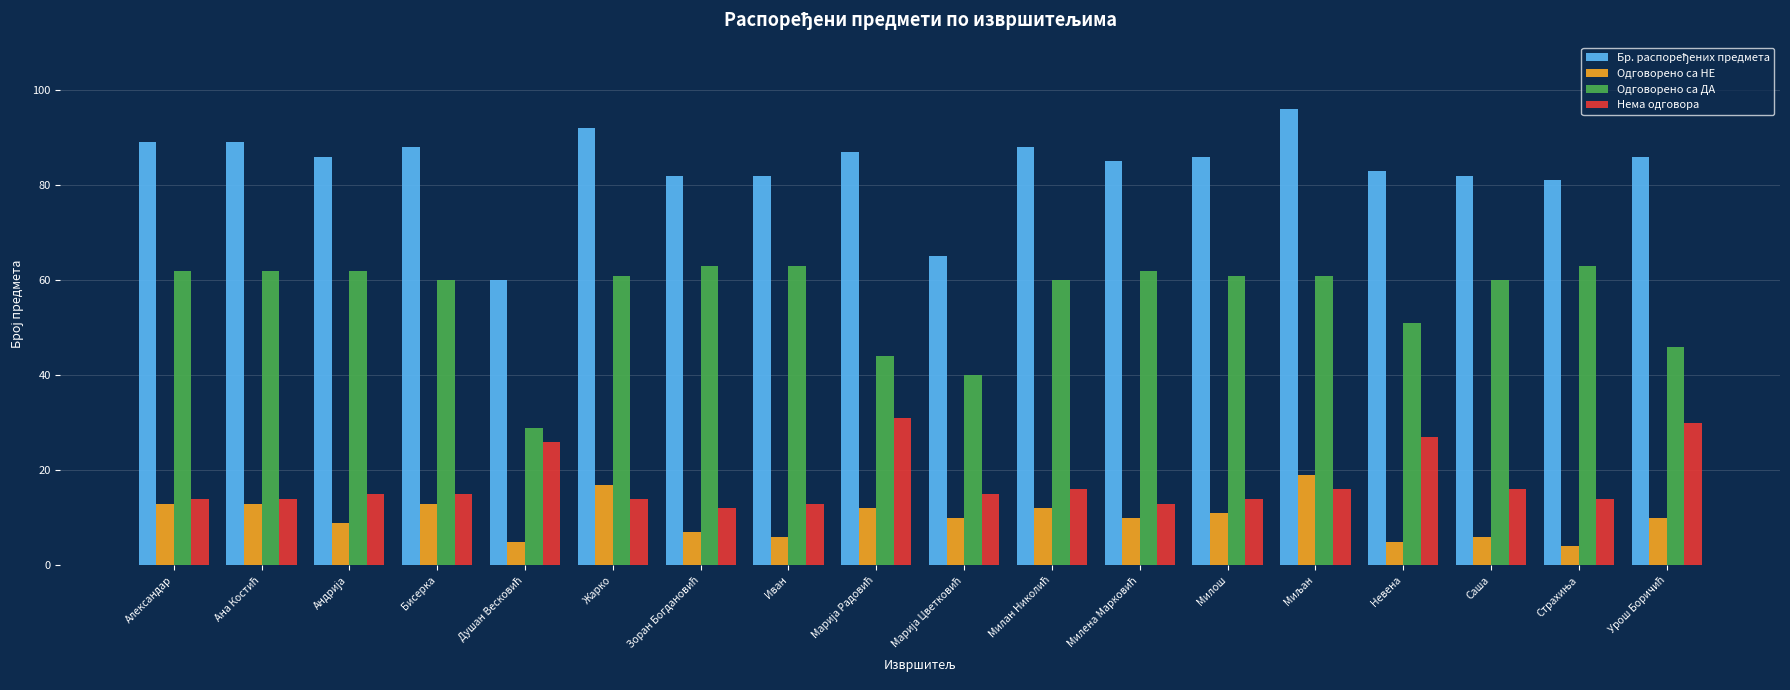

What is the difference between the highest and lowest values at Невена?

78